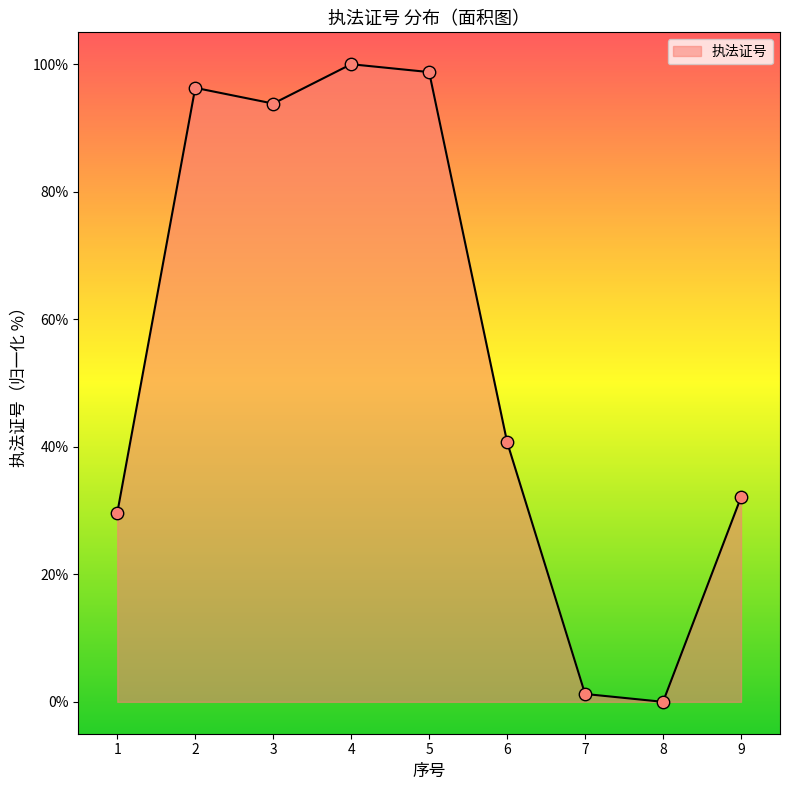

What is the change in value from 1 to 4?

+70.4